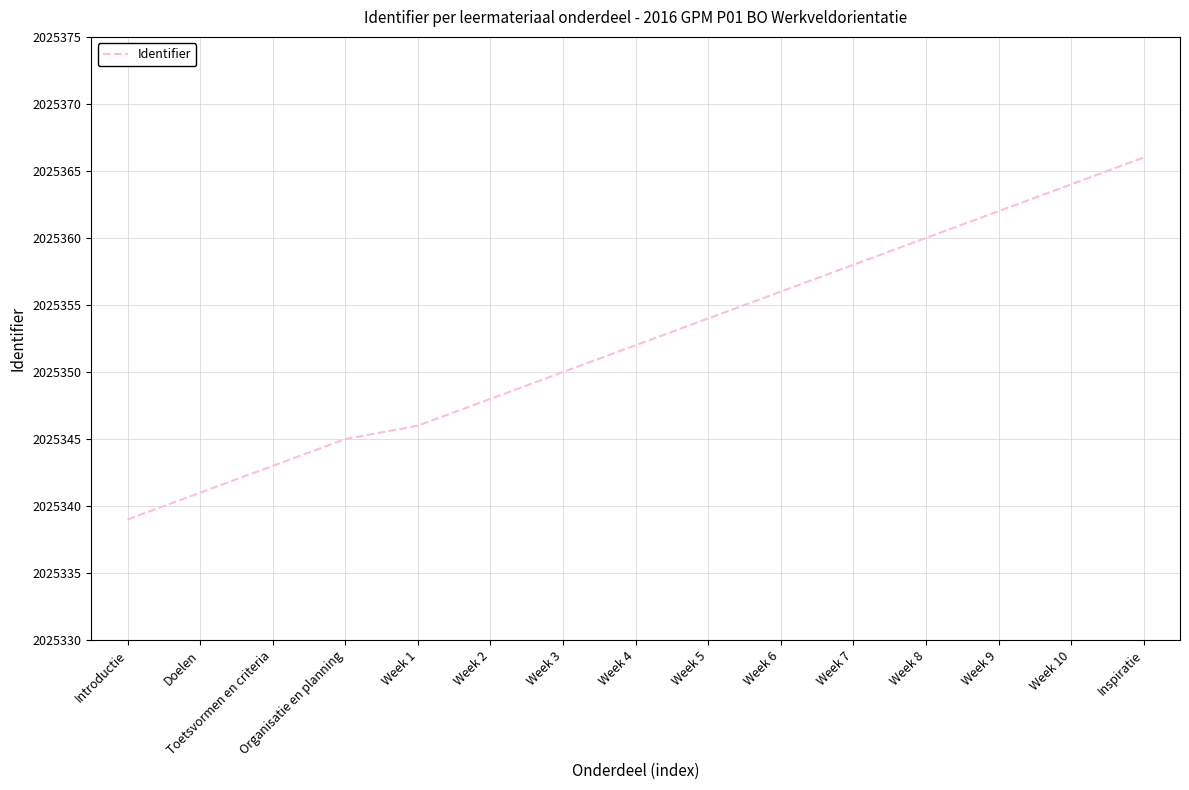

What is the approximate value at Doelen?

2025341